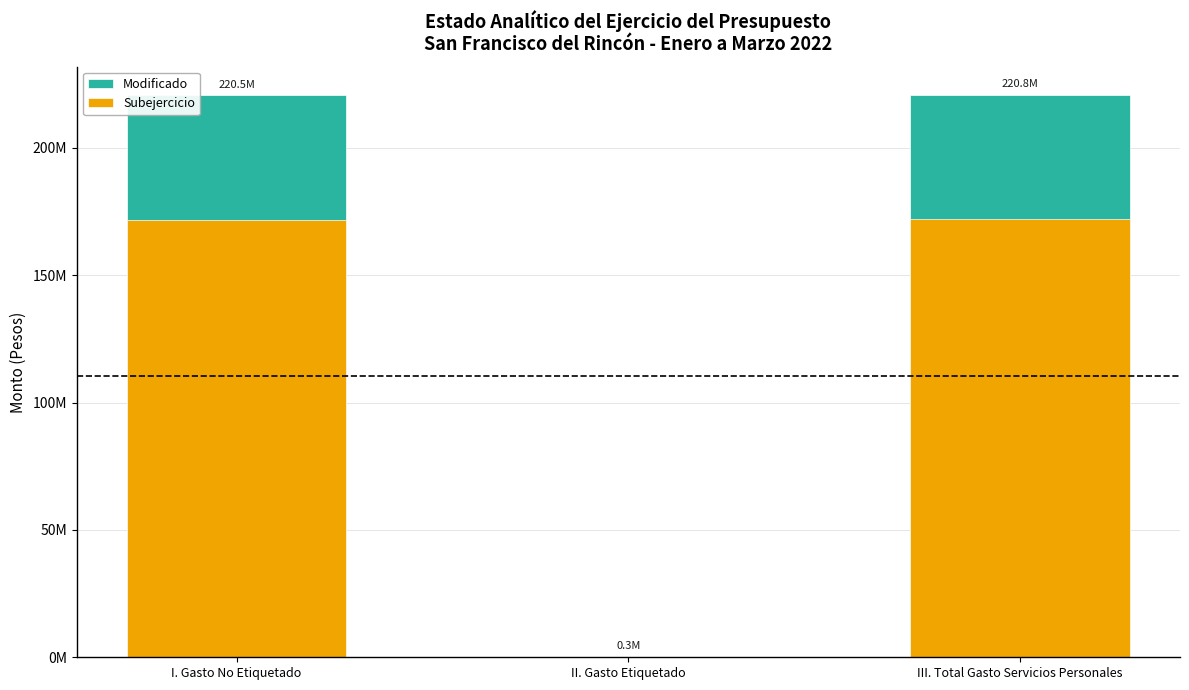

Reading left to right, what are all the values shown in this chart?

Modificado: I. Gasto No Etiquetado=220517439.0	II. Gasto Etiquetado=270600.0	III. Total Gasto Servicios Personales=220788039.0
Subejercicio: I. Gasto No Etiquetado=171590895.8	II. Gasto Etiquetado=270600.0	III. Total Gasto Servicios Personales=171861495.8